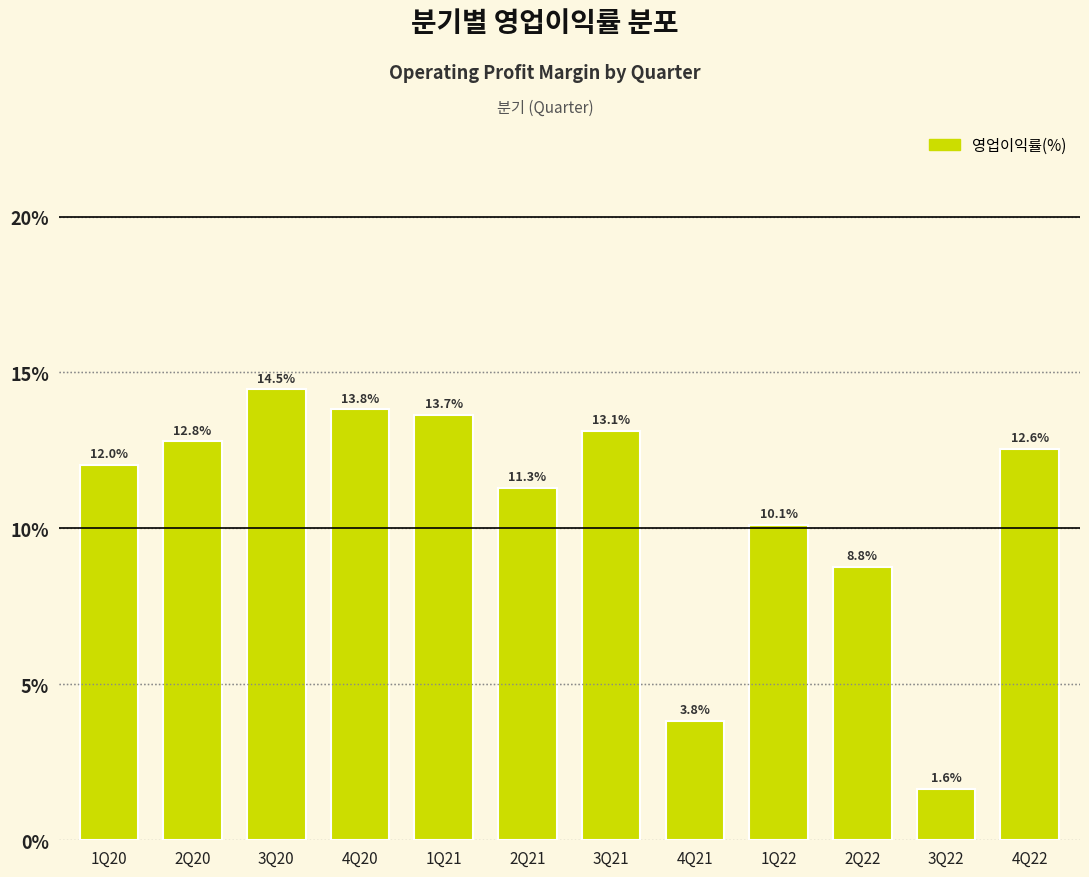

Reading left to right, transcribe all the data shown in this chart.

1Q20=12.0	2Q20=12.8	3Q20=14.5	4Q20=13.8	1Q21=13.7	2Q21=11.3	3Q21=13.1	4Q21=3.8	1Q22=10.1	2Q22=8.8	3Q22=1.6	4Q22=12.6